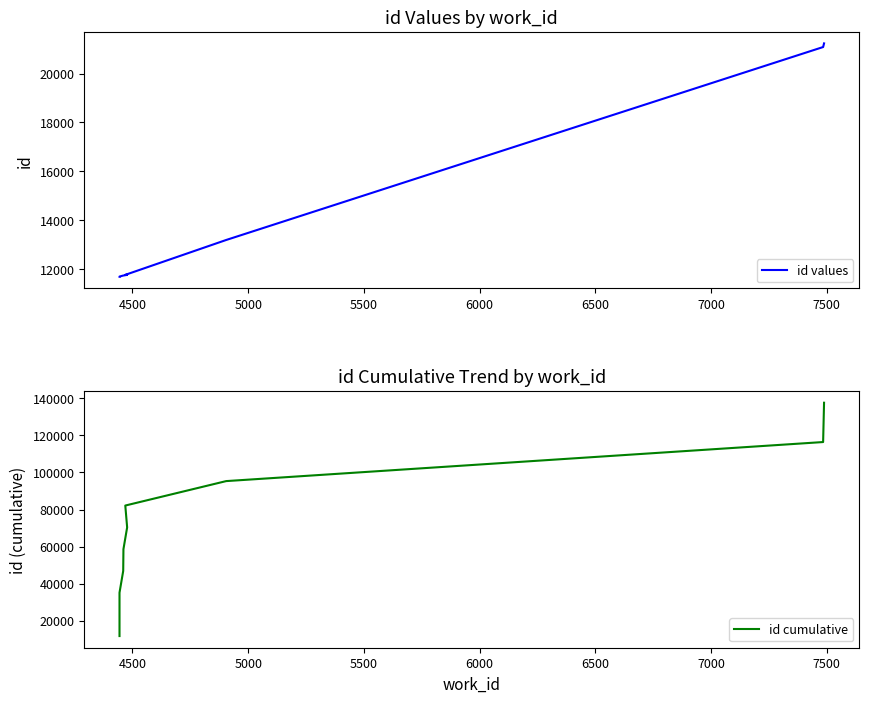

True or false: id cumulative has more than 2 interior local peaks.

False